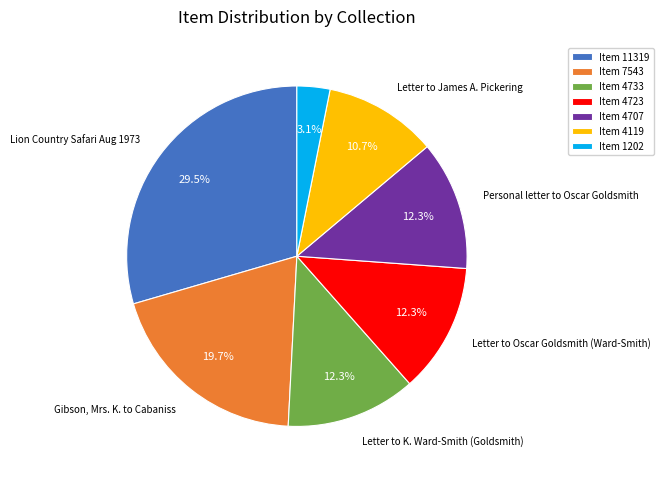

Which category has the smallest portion of the pie?

Item 1202